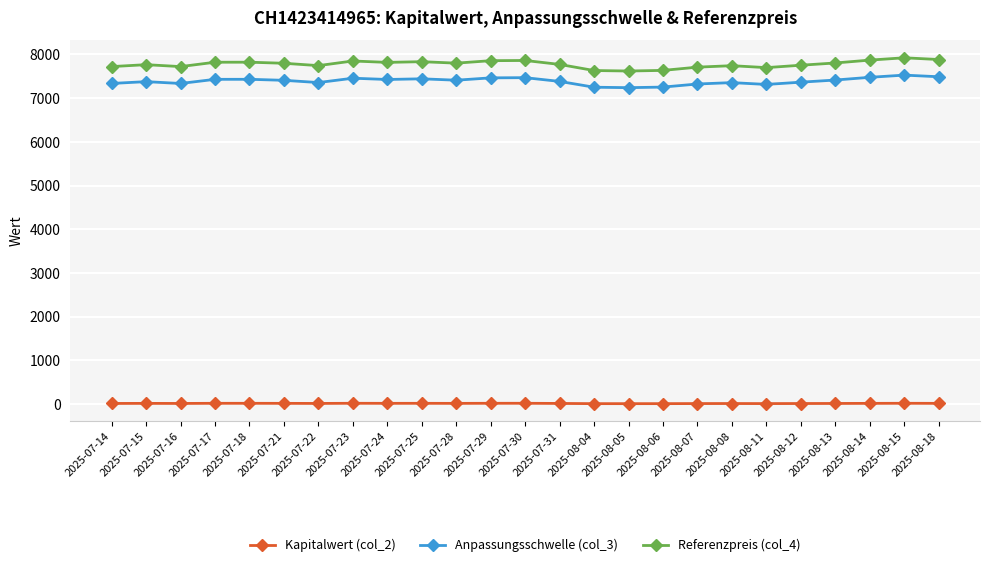

Does the chart have visible grid lines?

Yes